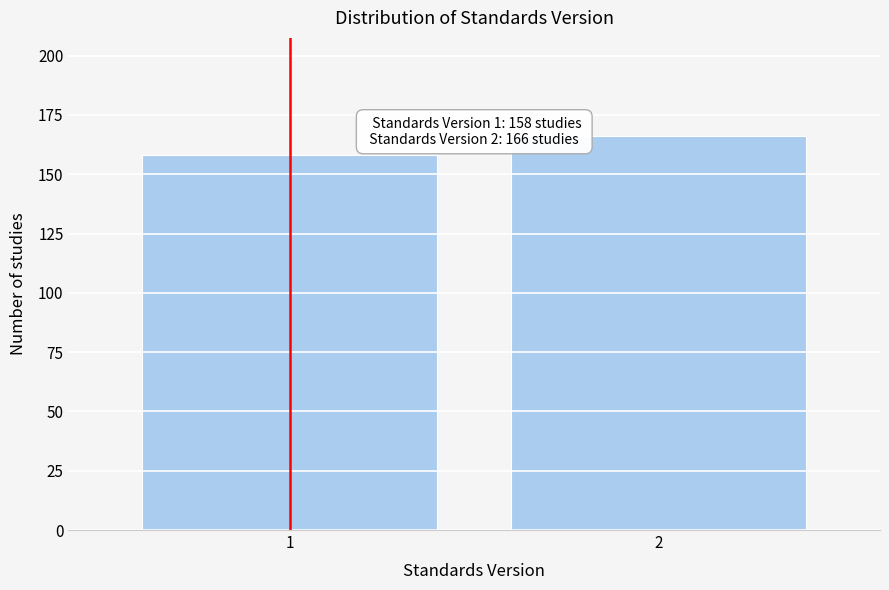

Reading left to right, what are all the values shown in this chart?

1=158	2=166